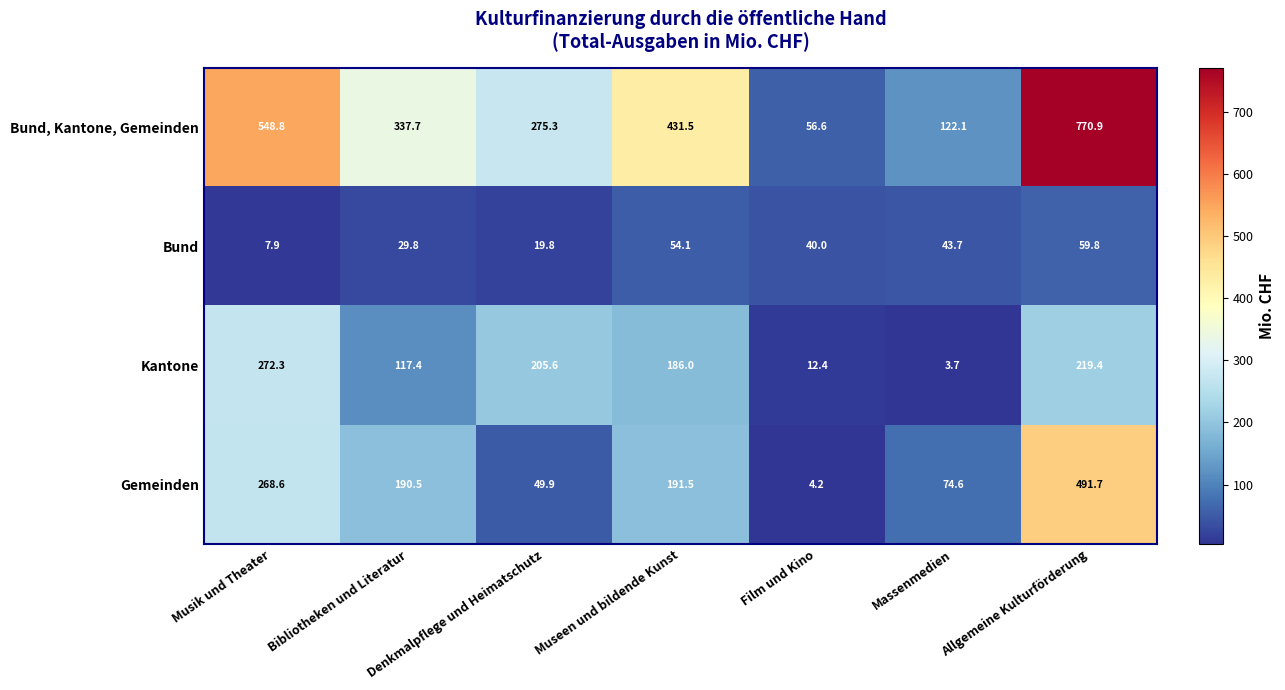

What value does the Gemeinden series have at Musik und Theater?

268.6